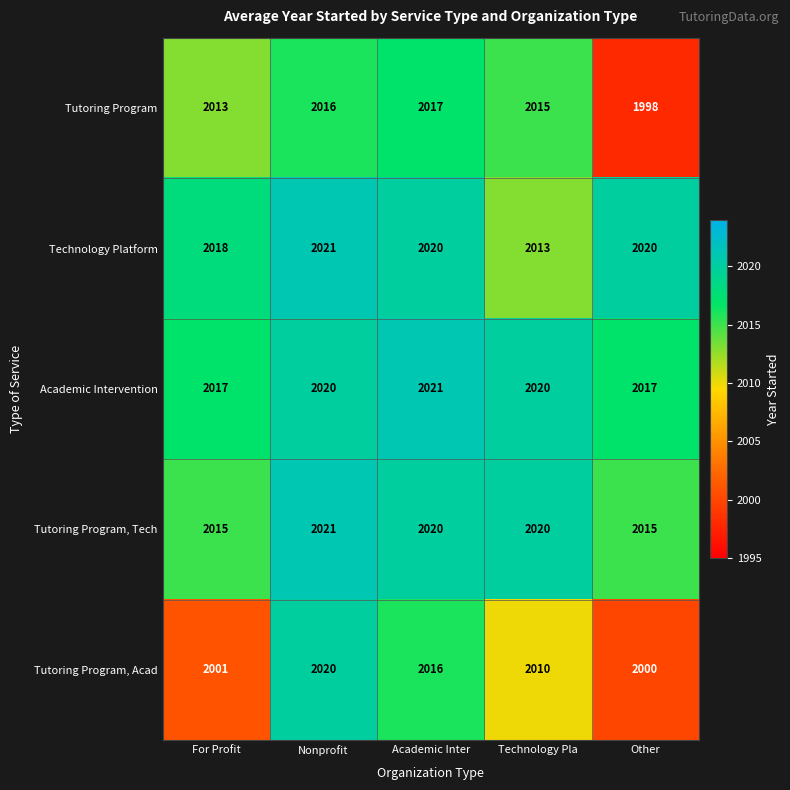

Where is Tutoring Program nearest to the value 2007?

For Profit